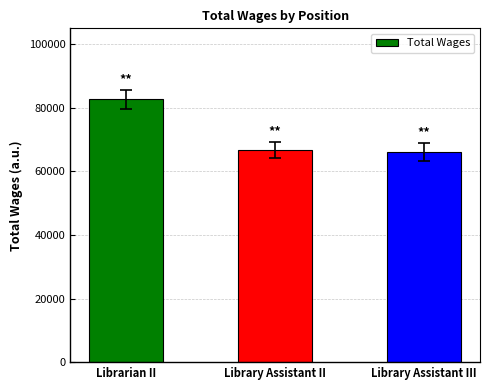

What is the sum of the values at Librarian II and Library Assistant II?

149502